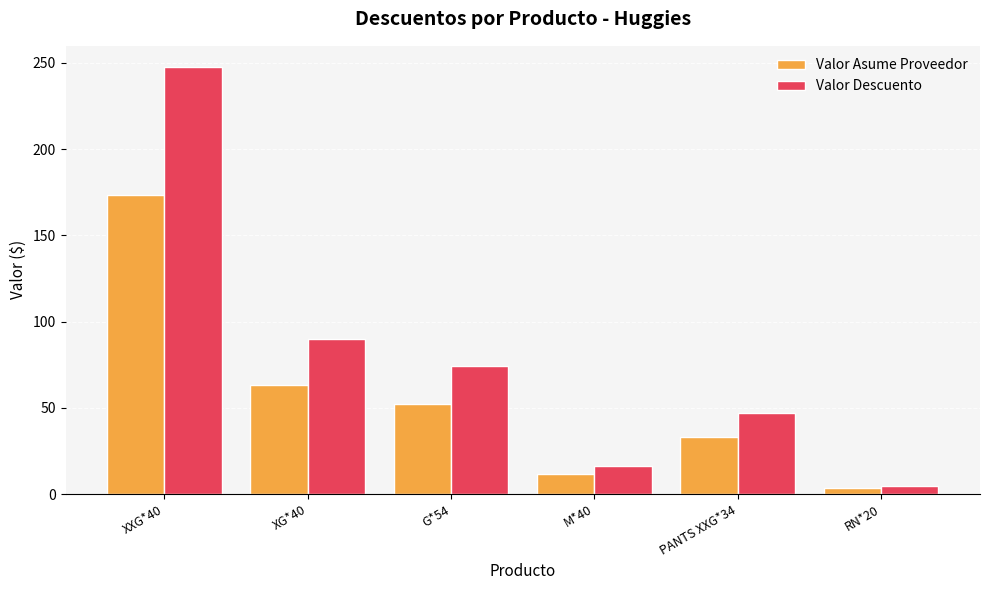

How many categories are shown in the chart?

6